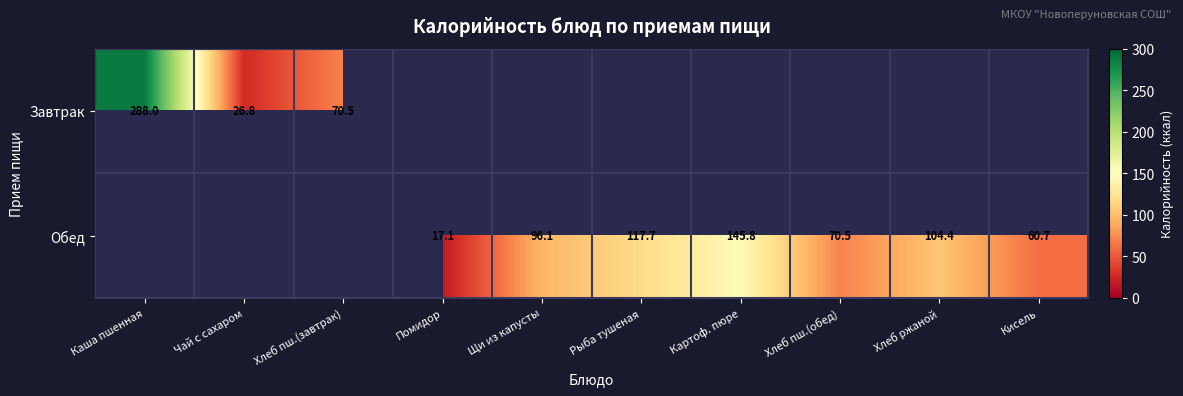

Is the value of Обед at Помидор greater than the value of Завтрак at Хлеб пш.(завтрак)?

No